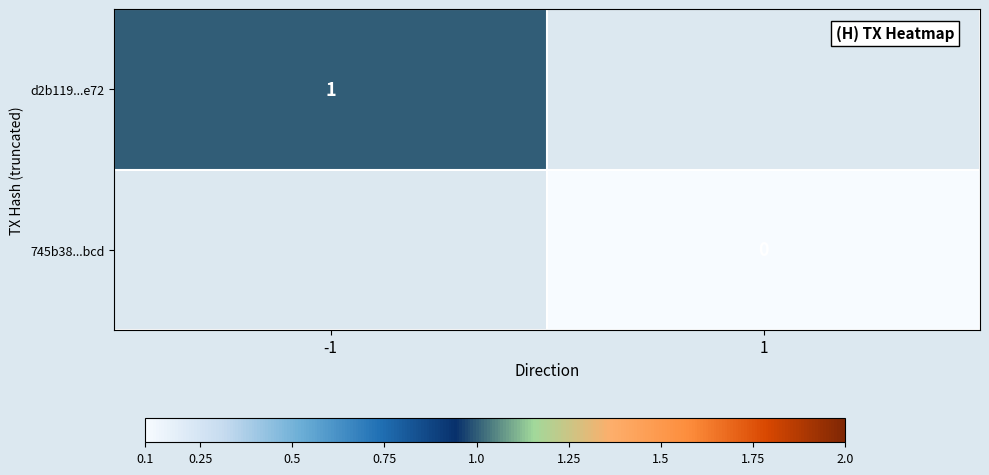

At how many categories does at least one series exceed 0?

1